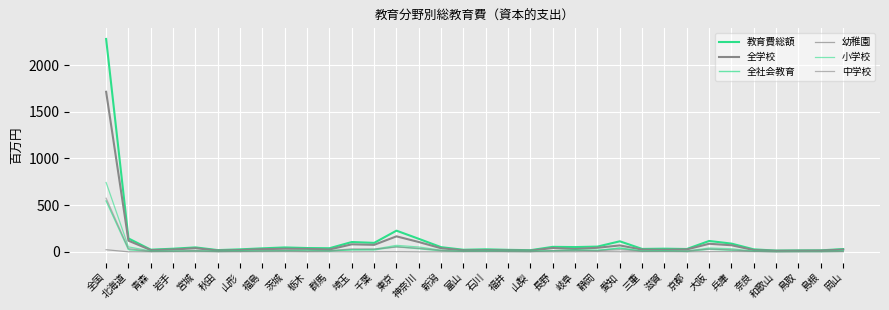

Reading right to left, what are all the values shown in this chart?

教育費総額: 岡山=30.2	島根=16.2	鳥取=15.7	和歌山=13.8	奈良=26.9	兵庫=88.6	大阪=116.9	京都=30.8	滋賀=34.2	三重=31.5	愛知=113.3	静岡=56.5	岐阜=51.3	長野=53.8	山梨=18.1	福井=21.7	石川=27.3	富山=22.6	新潟=50.4	神奈川=139.6	東京=227.1	千葉=96.3	埼玉=105.5	群馬=39.0	栃木=41.1	茨城=47.5	福島=38.0	山形=27.1	秋田=19.0	宮城=47.9	岩手=33.9	青森=23.4	北海道=144.0	全国=2278.7
全学校: 岡山=24.2	島根=13.8	鳥取=12.8	和歌山=11.8	奈良=19.3	兵庫=71.0	大阪=86.7	京都=26.1	滋賀=22.7	三重=24.4	愛知=69.2	静岡=43.9	岐阜=30.6	長野=41.2	山梨=13.6	福井=16.3	石川=18.0	富山=16.7	新潟=38.8	神奈川=105.5	東京=166.3	千葉=75.3	埼玉=80.8	群馬=25.5	栃木=31.9	茨城=33.6	福島=29.1	山形=19.6	秋田=14.8	宮城=39.1	岩手=25.4	青森=18.7	北海道=119.8	全国=1713.6
全社会教育: 岡山=6.0	島根=2.4	鳥取=2.8	和歌山=1.9	奈良=7.6	兵庫=17.2	大阪=29.0	京都=4.5	滋賀=11.4	三重=7.0	愛知=42.6	静岡=12.3	岐阜=20.3	長野=11.9	山梨=4.4	福井=5.4	石川=9.1	富山=5.6	新潟=11.1	神奈川=33.8	東京=56.8	千葉=20.6	埼玉=22.4	群馬=13.4	栃木=9.0	茨城=13.7	福島=8.6	山形=7.4	秋田=3.9	宮城=8.7	岩手=6.4	青森=4.5	北海道=23.5	全国=545.2
幼稚園: 岡山=1.2	島根=0.5	鳥取=0.0	和歌山=0.3	奈良=1.1	兵庫=2.1	大阪=1.5	京都=0.1	滋賀=0.8	三重=0.6	愛知=0.7	静岡=1.7	岐阜=0.3	長野=0.1	山梨=0.0	福井=0.2	石川=0.0	富山=0.0	新潟=0.2	神奈川=0.2	東京=1.7	千葉=1.2	埼玉=0.2	群馬=0.6	栃木=0.0	茨城=1.2	福島=0.8	山形=0.1	秋田=0.1	宮城=0.8	岩手=0.5	青森=0.0	北海道=0.7	全国=23.0
小学校: 岡山=12.0	島根=5.1	鳥取=5.7	和歌山=5.2	奈良=7.6	兵庫=33.5	大阪=41.4	京都=10.0	滋賀=11.2	三重=11.2	愛知=34.7	静岡=20.1	岐阜=13.5	長野=13.7	山梨=7.8	福井=7.3	石川=6.2	富山=5.5	新潟=18.1	神奈川=52.3	東京=69.9	千葉=28.8	埼玉=22.6	群馬=8.7	栃木=18.3	茨城=12.4	福島=13.7	山形=10.1	秋田=7.6	宮城=15.0	岩手=9.1	青森=10.1	北海道=53.2	全国=742.3
中学校: 岡山=7.3	島根=5.3	鳥取=4.7	和歌山=2.2	奈良=5.7	兵庫=22.4	大阪=30.4	京都=10.3	滋賀=6.7	三重=7.5	愛知=23.7	静岡=11.9	岐阜=12.0	長野=12.1	山梨=3.5	福井=4.5	石川=6.9	富山=6.0	新潟=15.7	神奈川=38.8	東京=50.9	千葉=30.4	埼玉=32.6	群馬=11.6	栃木=7.8	茨城=11.0	福島=10.8	山形=4.6	秋田=4.4	宮城=13.4	岩手=7.9	青森=5.5	北海道=35.3	全国=574.4